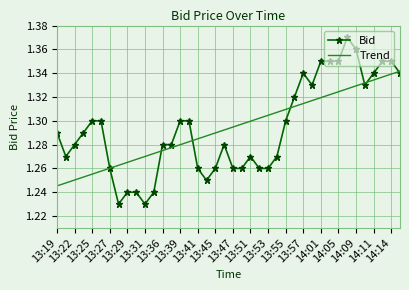

List the series in order of their peak value, lowest first.

Trend, Bid